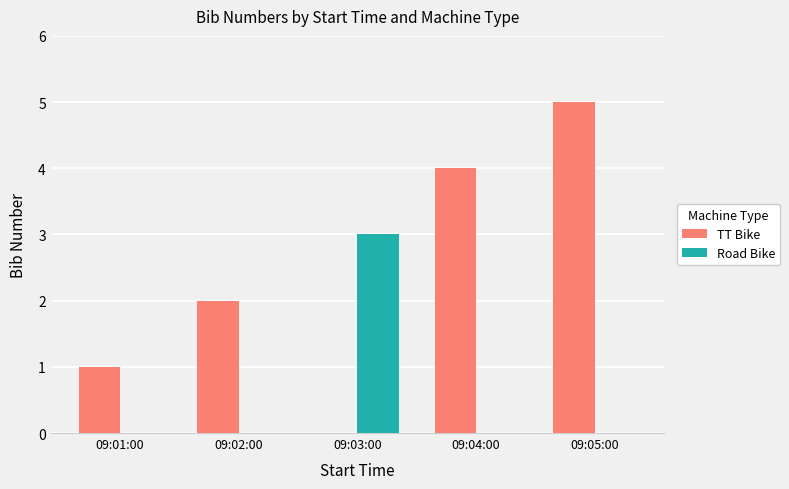

The value of TT Bike at 09:02:00 is 2. True or false?

True